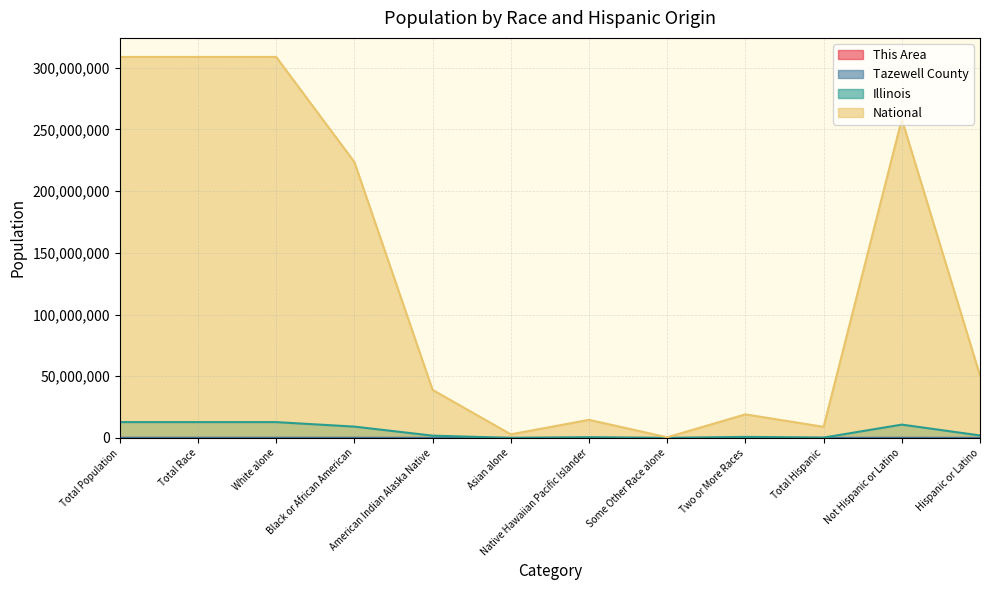

The This Area series shows 0 at Total Race. True or false?

True